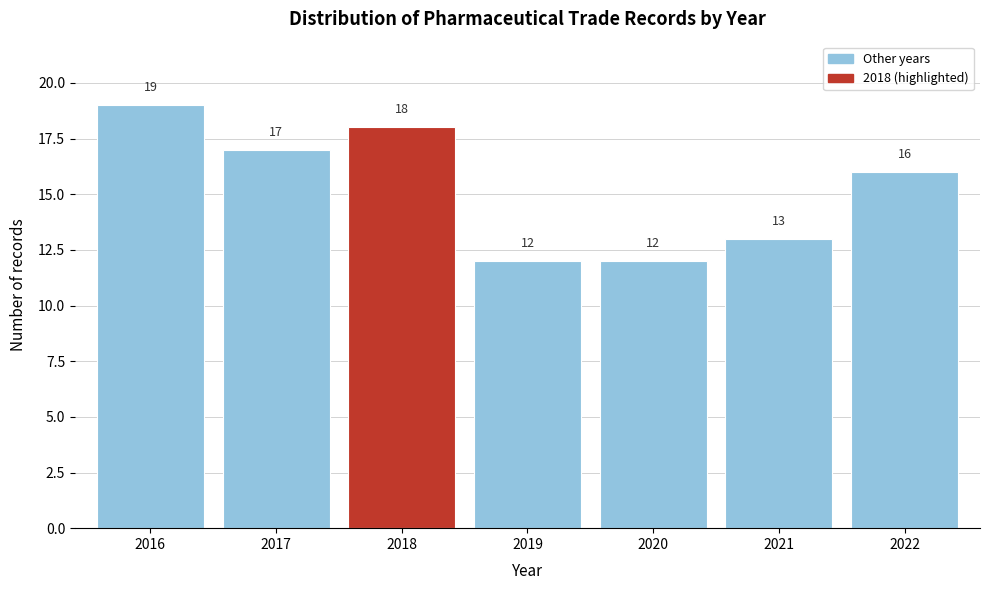

What is the height of the bar covering 2016.5 to 2017.5 on the x-axis?

17